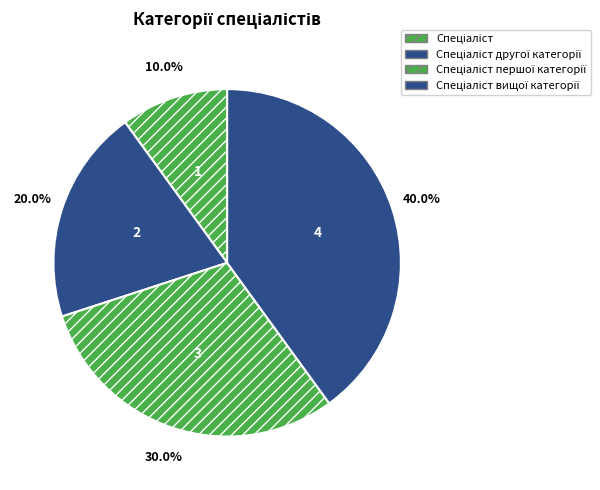

How many segments does this pie chart have?

4